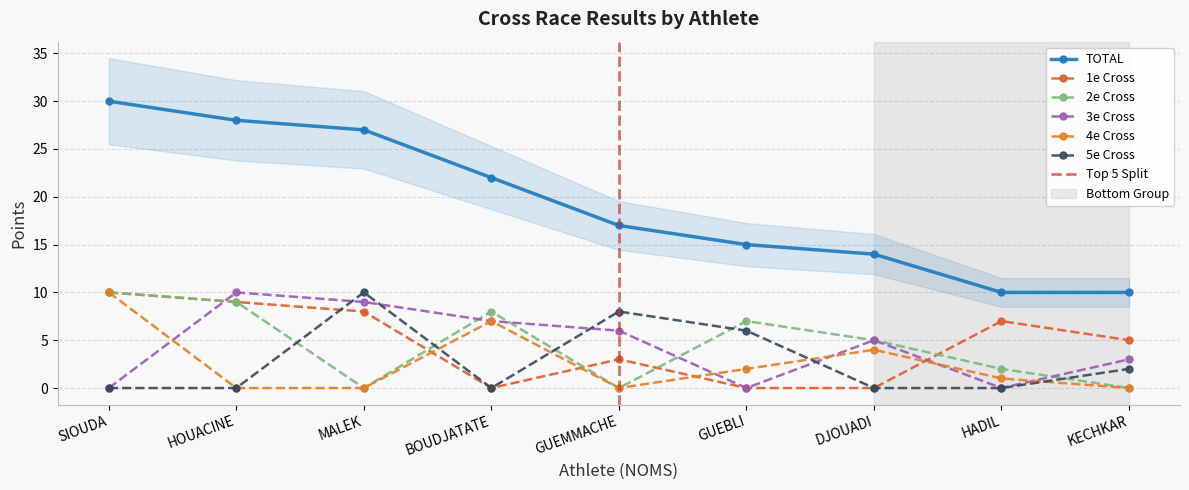

At which label does TOTAL reach its minimum?

HADIL